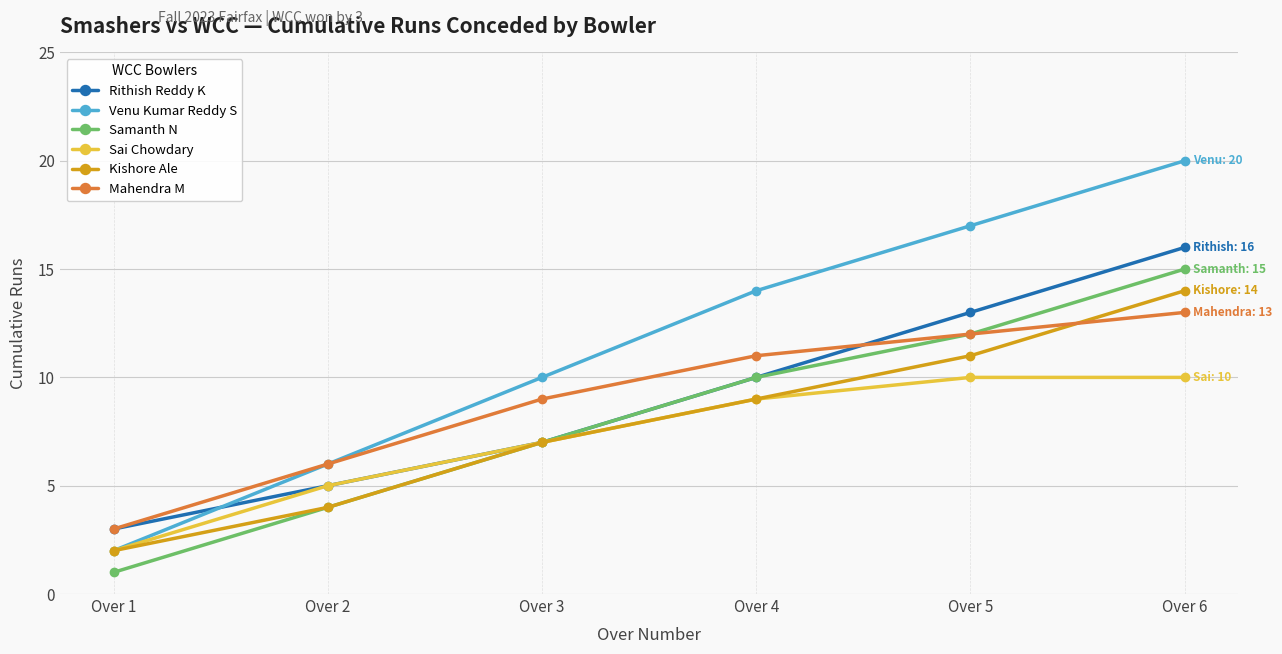

List the series in order of their peak value, highest first.

Venu Kumar Reddy S, Rithish Reddy K, Samanth N, Kishore Ale, Mahendra M, Sai Chowdary